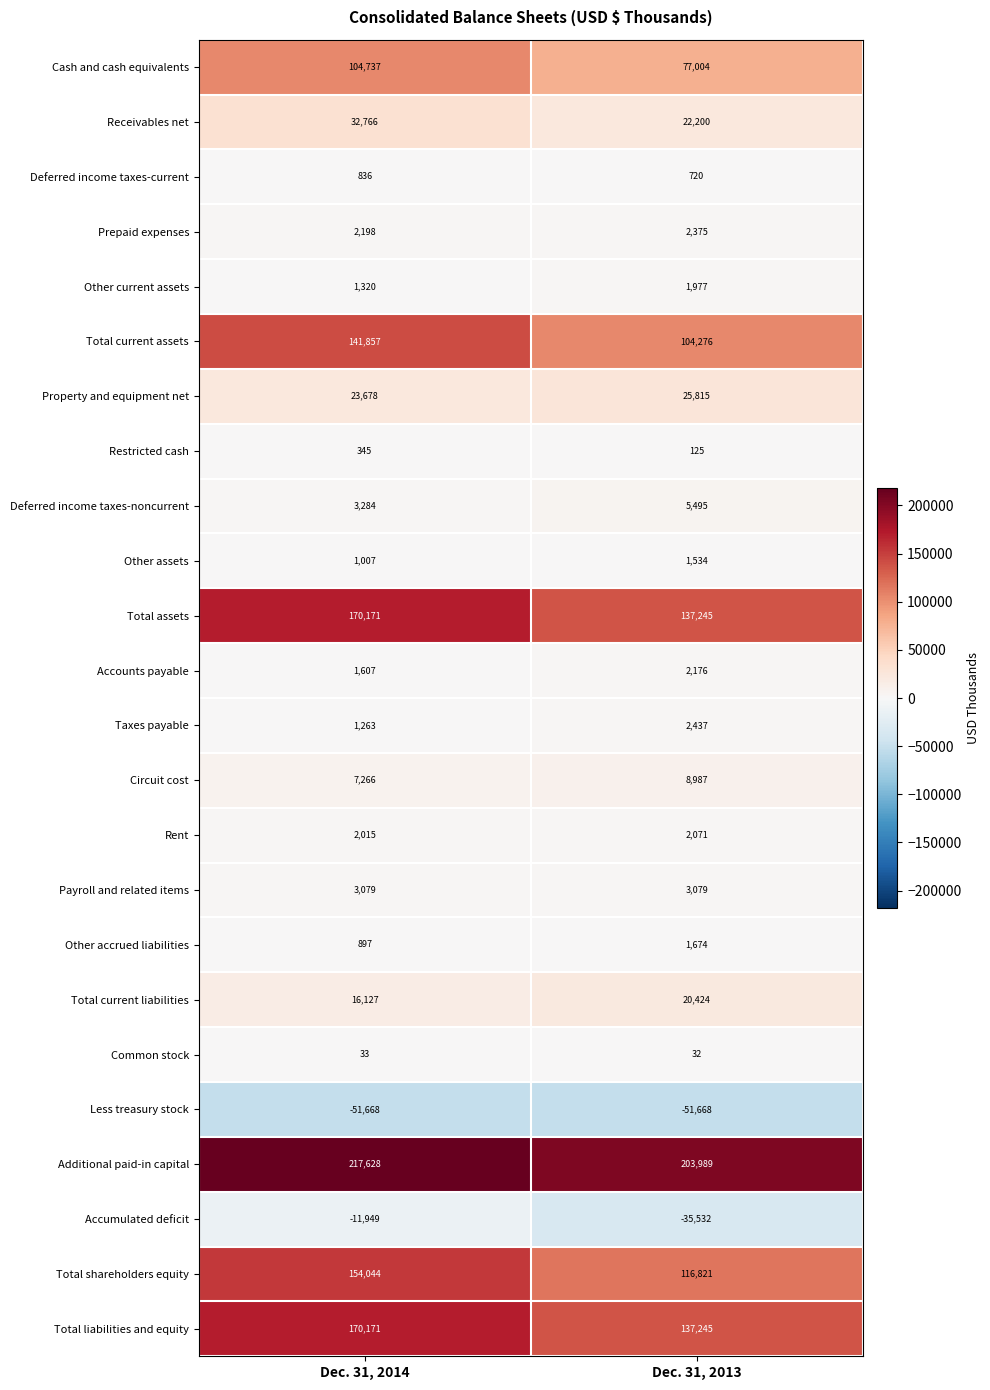

What is the difference between the maximum and minimum values in the Total shareholders equity series?

37223